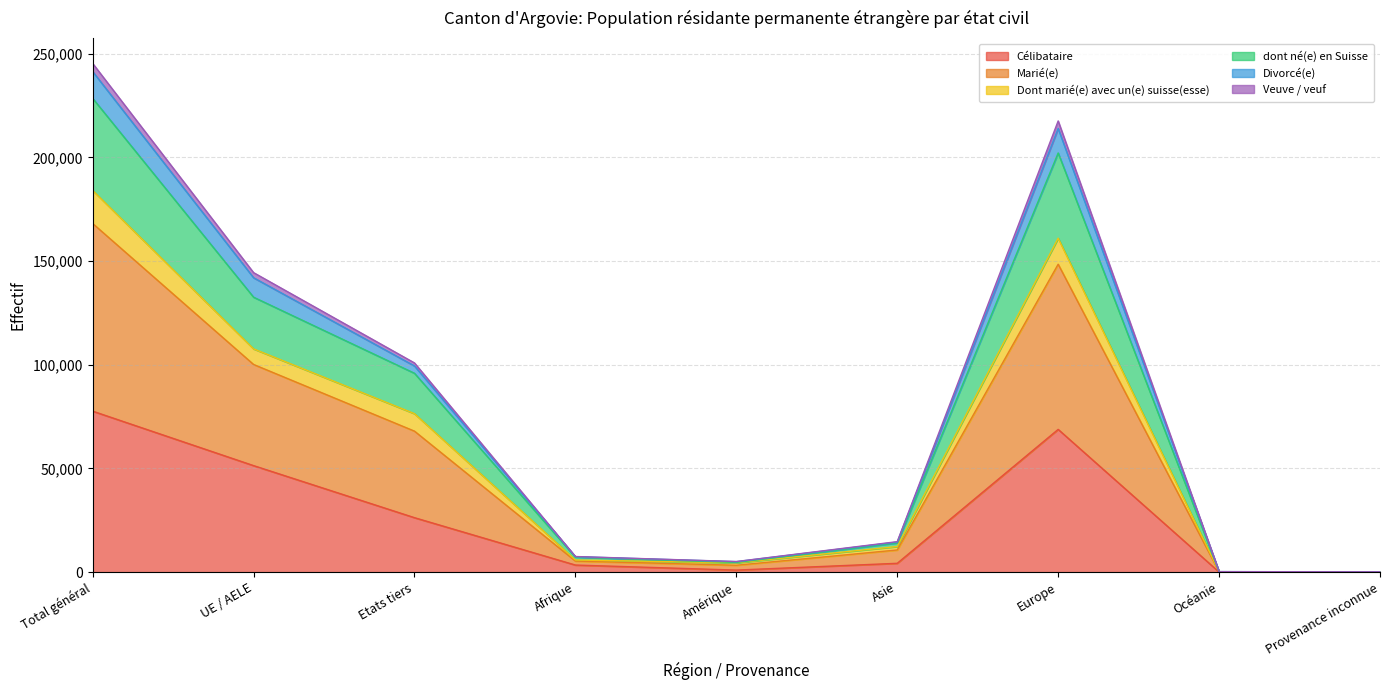

At which category does Marié(e) reach its first local peak?

Europe